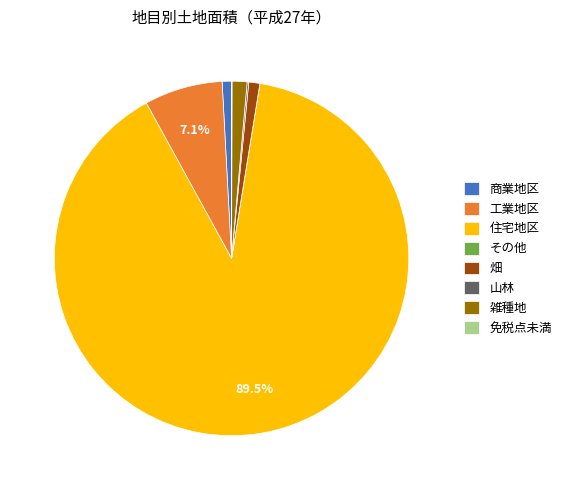

What is the majority slice?

住宅地区